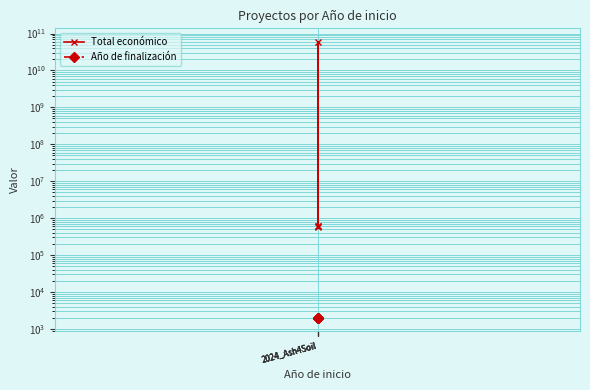

Rank the series at 2024_Ash4Soil from lowest to highest value.

Año de finalización, Total económico